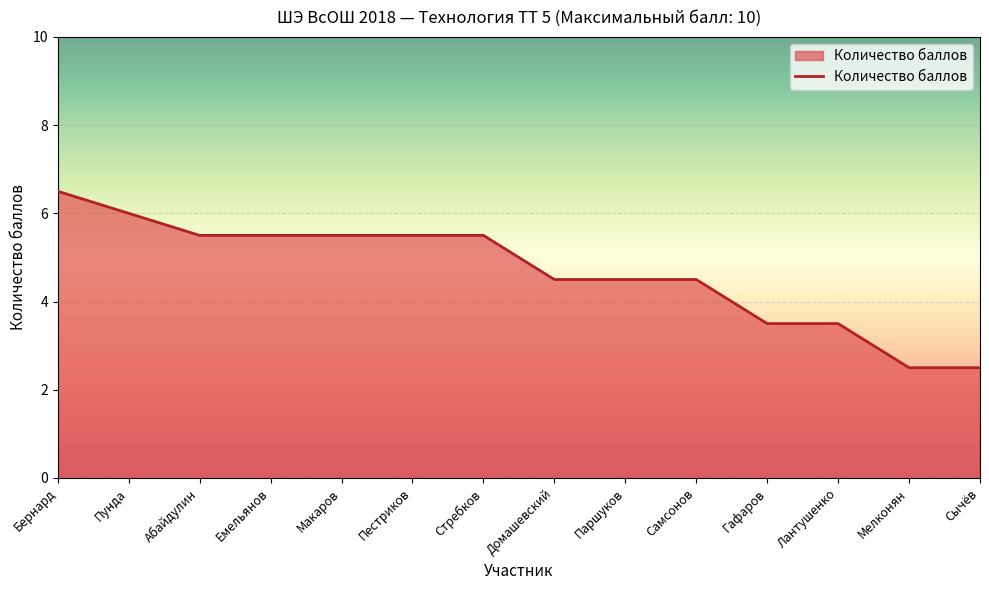

Reading left to right, extract all data points from this chart.

Бернард=6.5	Пунда=6.0	Абайдулин=5.5	Емельянов=5.5	Макаров=5.5	Пестриков=5.5	Стребков=5.5	Домашевский=4.5	Паршуков=4.5	Самсонов=4.5	Гафаров=3.5	Лантушенко=3.5	Мелконян=2.5	Сычёв=2.5